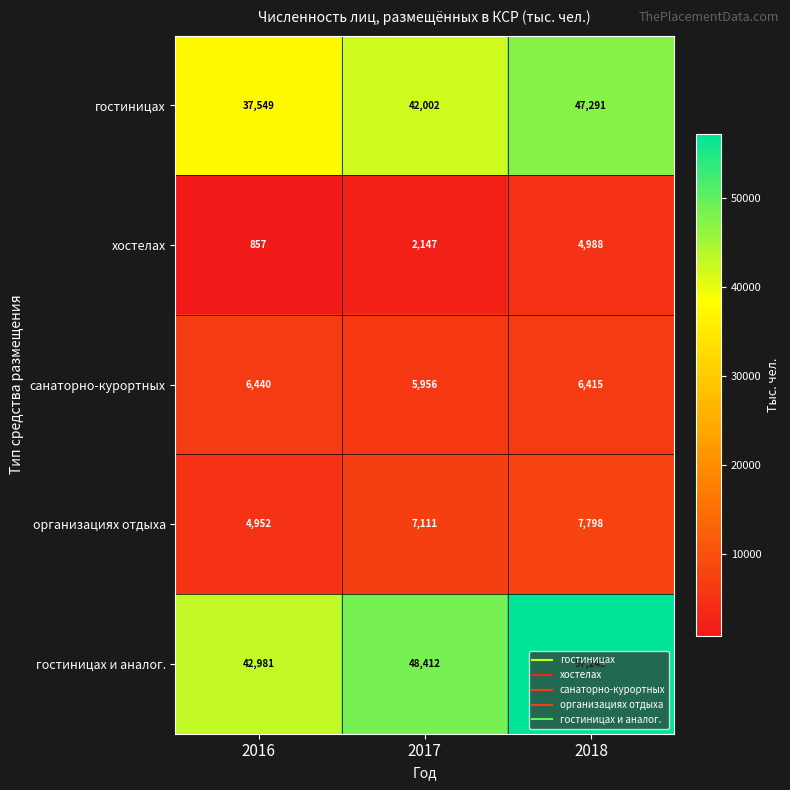

At which category is the sum across all series the highest?

2018